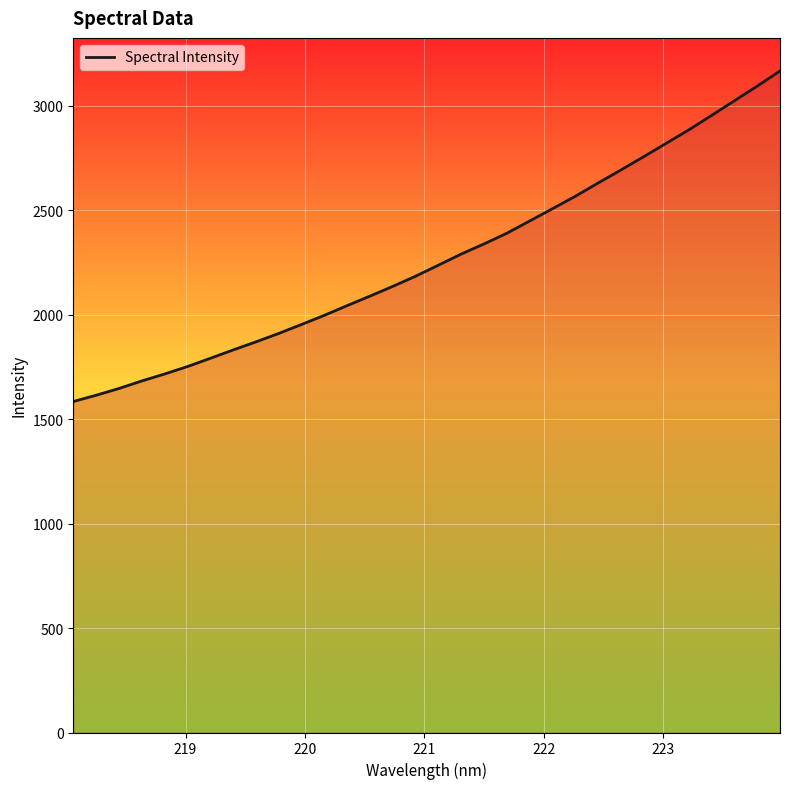

What is the difference between the maximum and minimum values?

1582.3